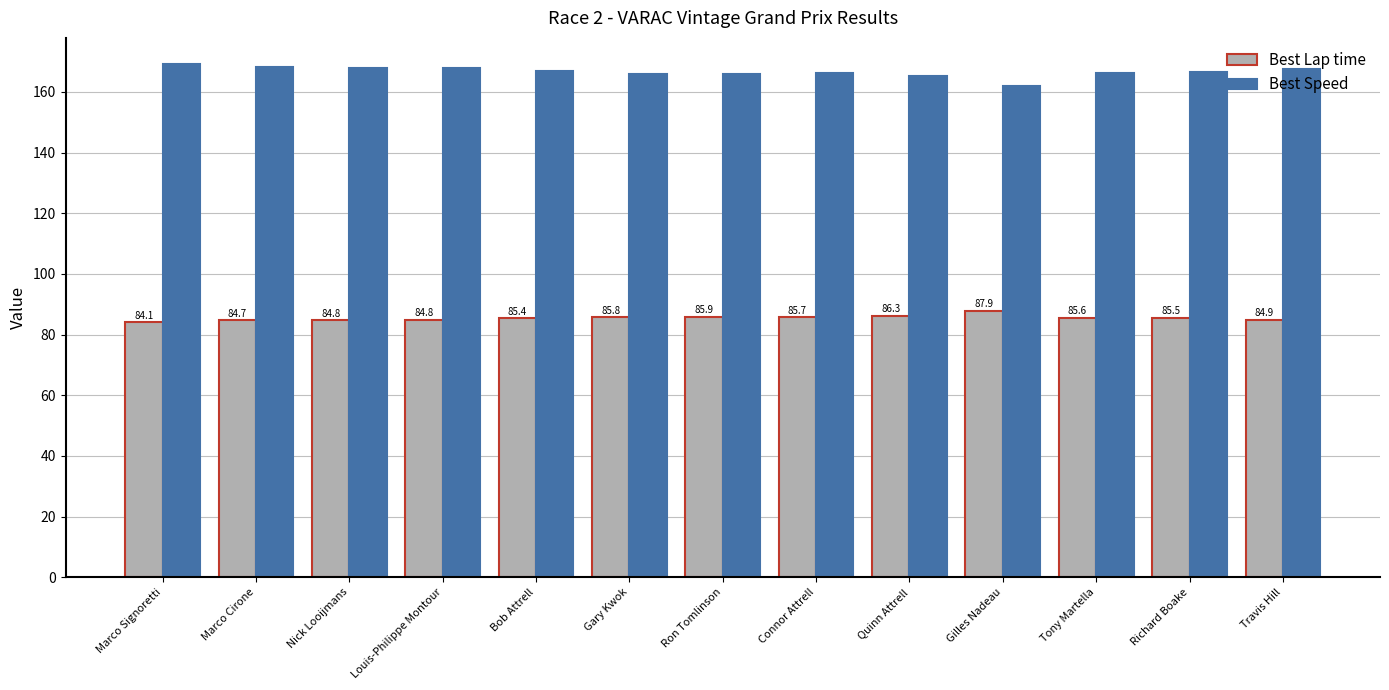

What is the lowest value of the Best Lap time series?

84.1